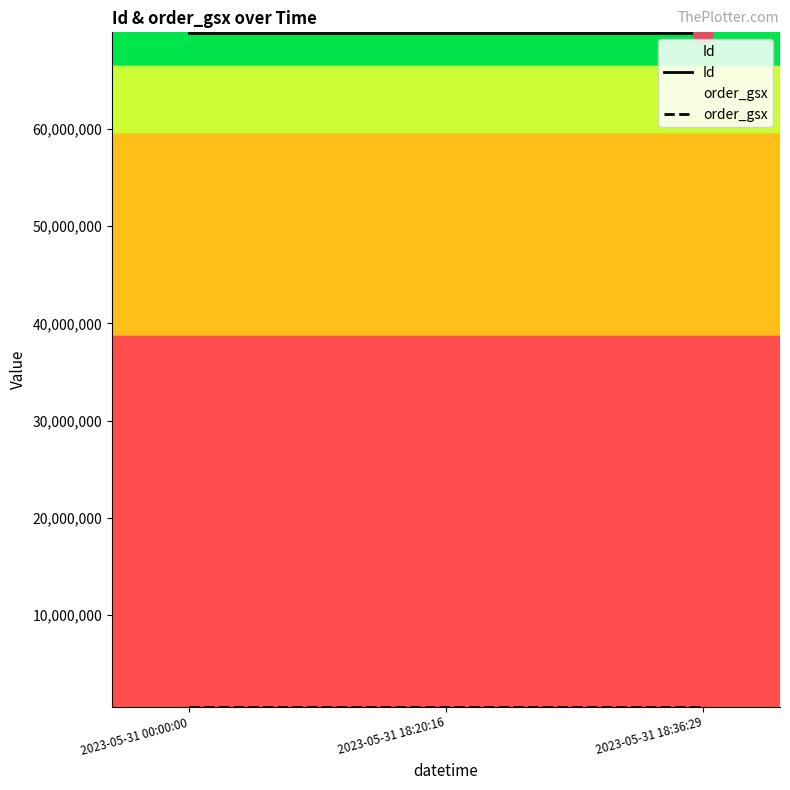

True or false: Id has a value of 69883960 at 2023-05-31 00:00:00.

True